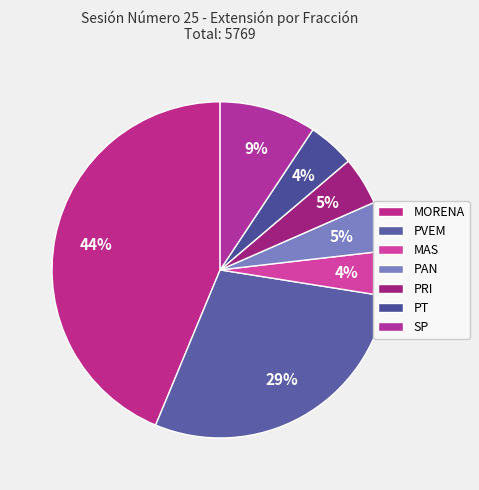

Is it true that MAS is 1% of the pie?

False